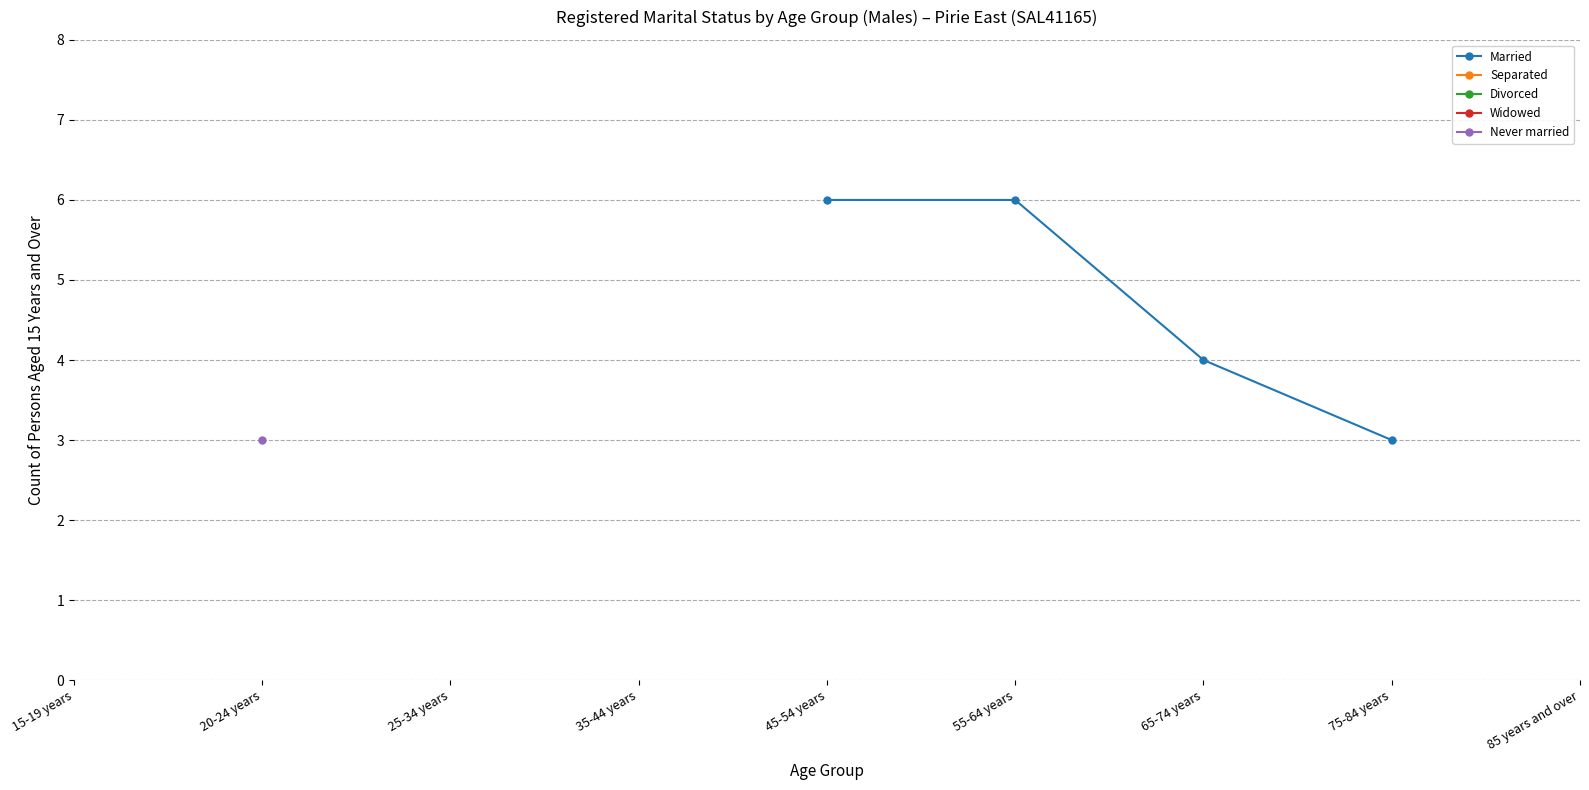

True or false: Divorced has more than 1 interior local peaks.

False